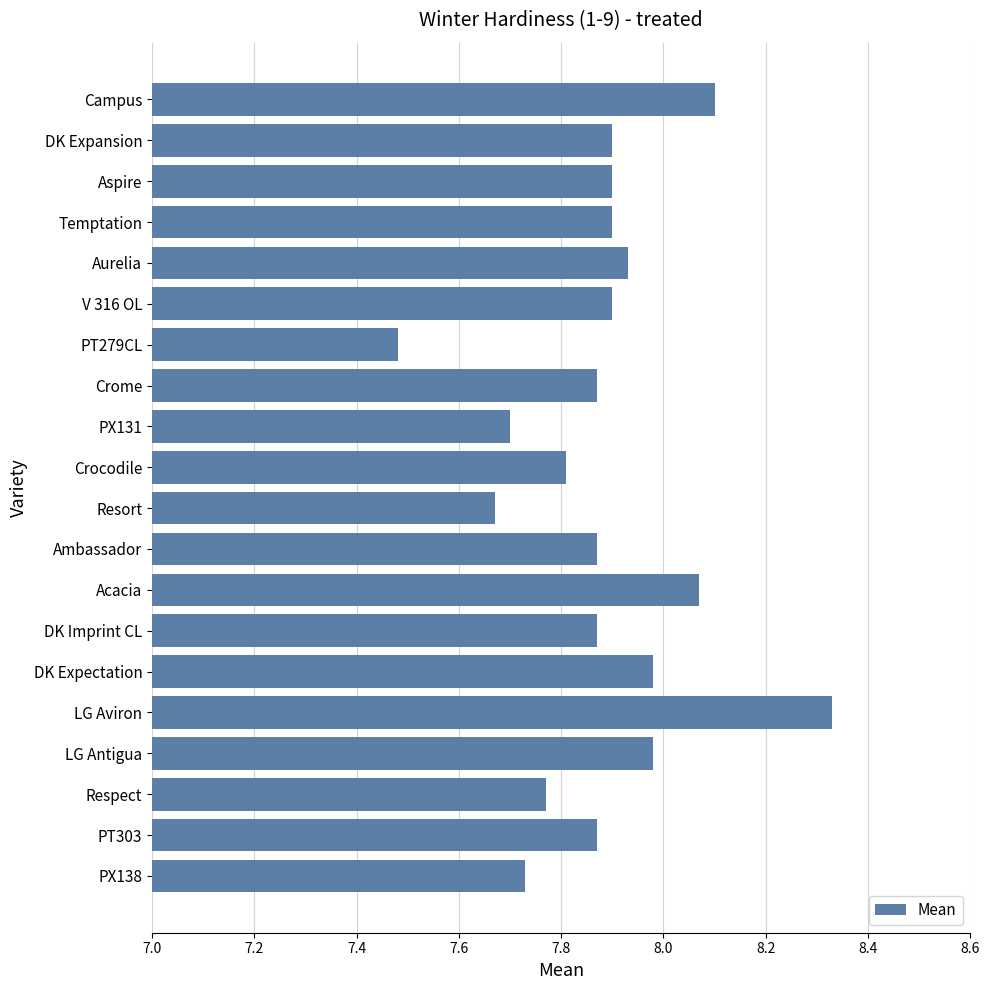

The chart shows a value of 12.3 at Temptation. True or false?

False